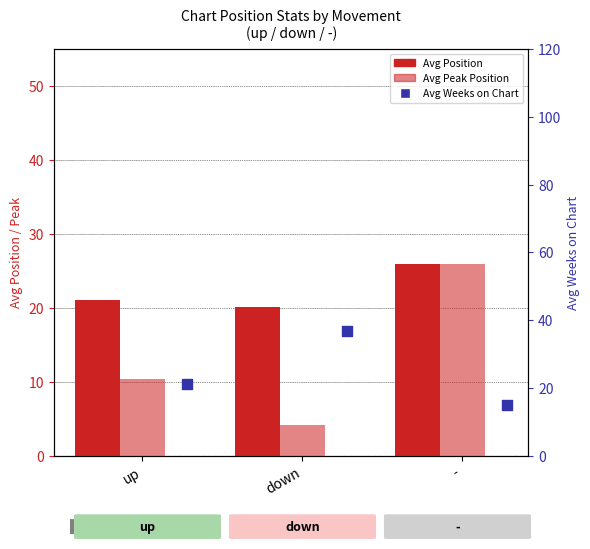

What are all the series names shown in the legend?

Avg Position, Avg Peak Position, Avg Weeks on Chart